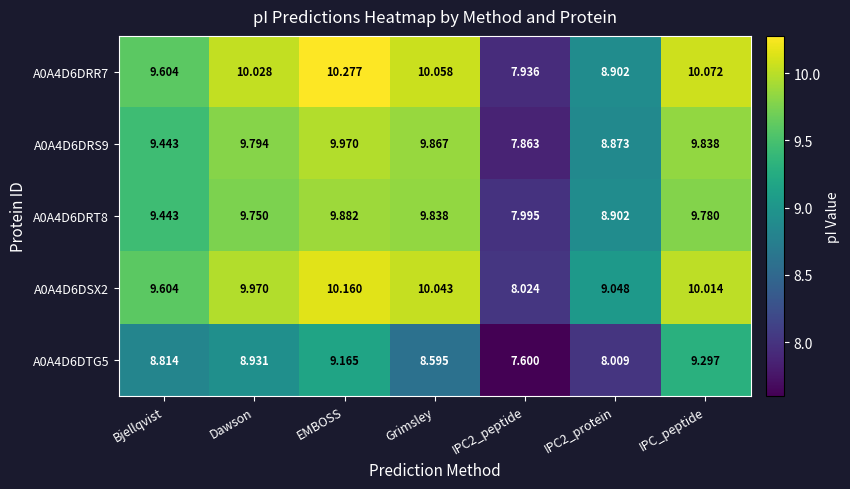

List the series in order of their peak value, highest first.

A0A4D6DRR7, A0A4D6DSX2, A0A4D6DRS9, A0A4D6DRT8, A0A4D6DTG5